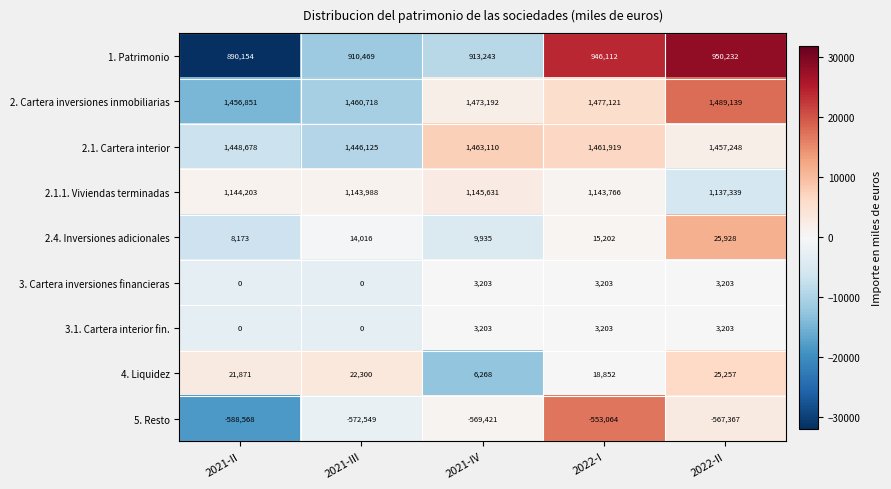

At which label is 2. Cartera inversiones inmobiliarias closest to 1472995?

2021-IV